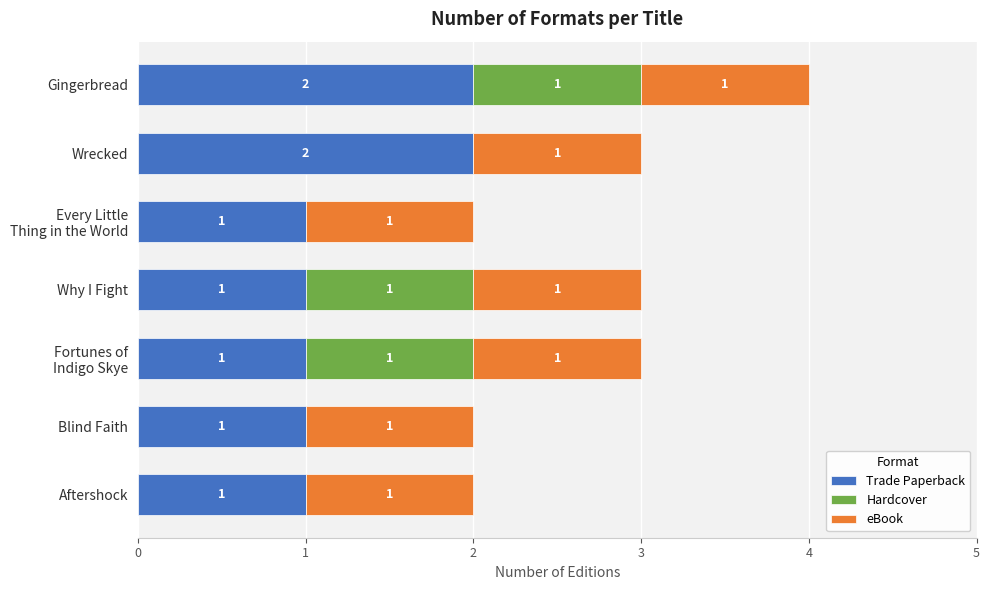

At which category is the sum across all series the highest?

Gingerbread